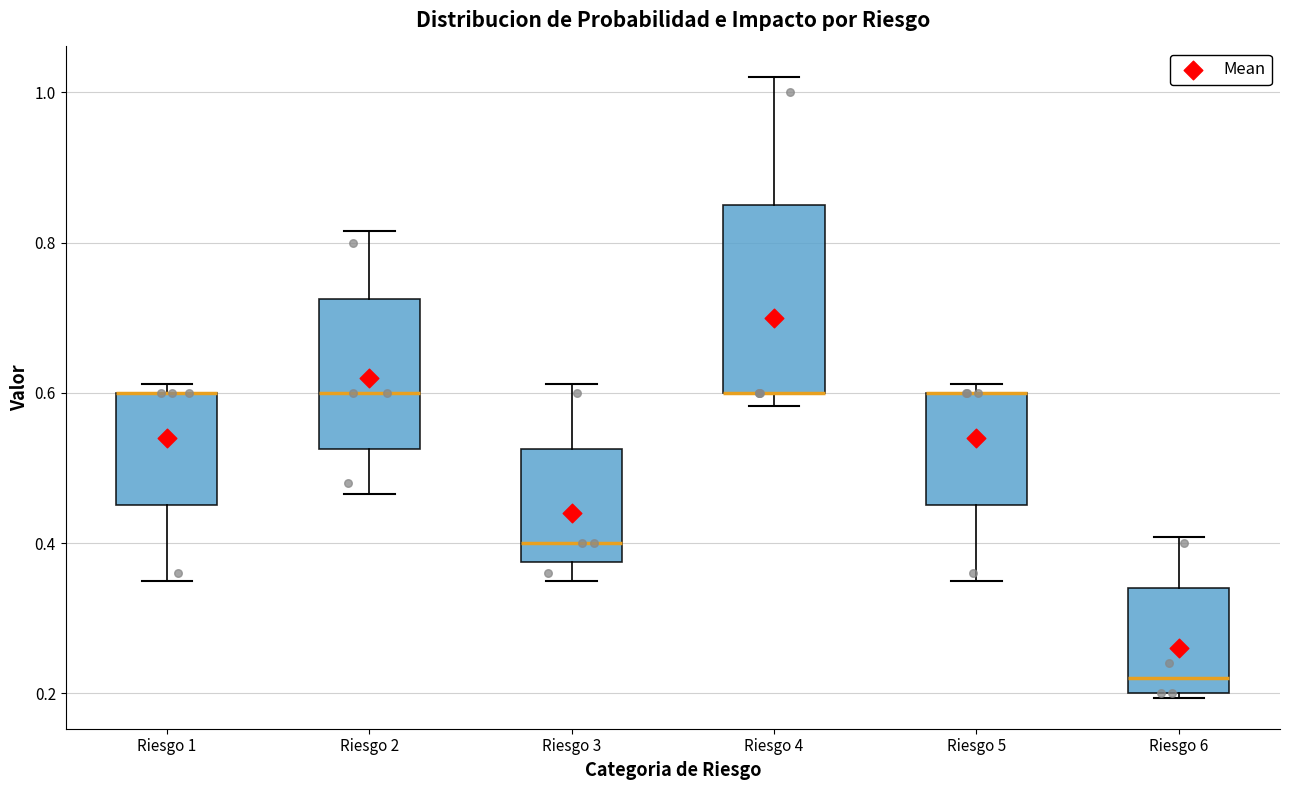

Where does the lower whisker of the box for Riesgo 1 end on the y-axis? The values are not printed on the chart, so give them approximately, as read against the axis.

0.34